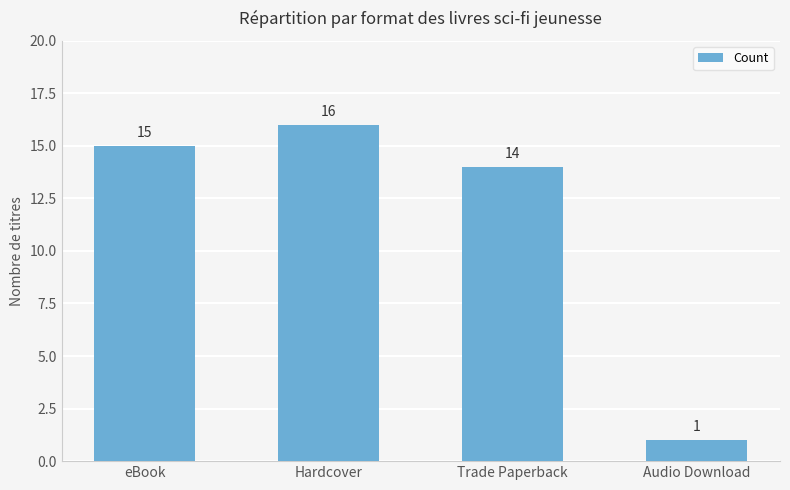

Reading left to right, what are all the values shown in this chart?

15	16	14	1